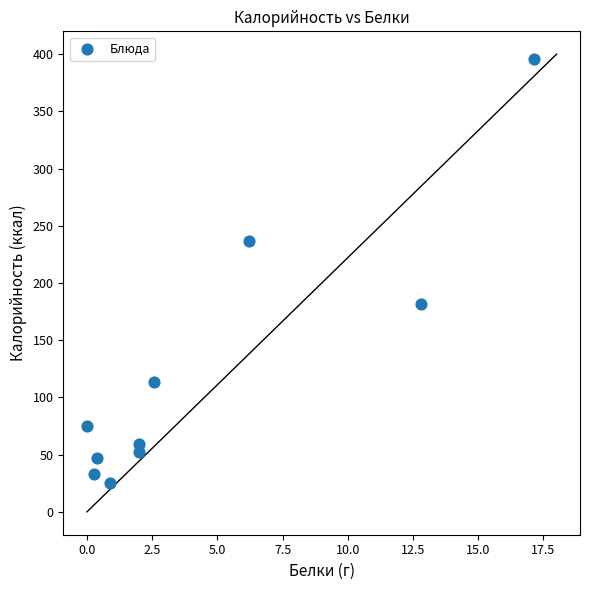

What is the average X value?

4.4